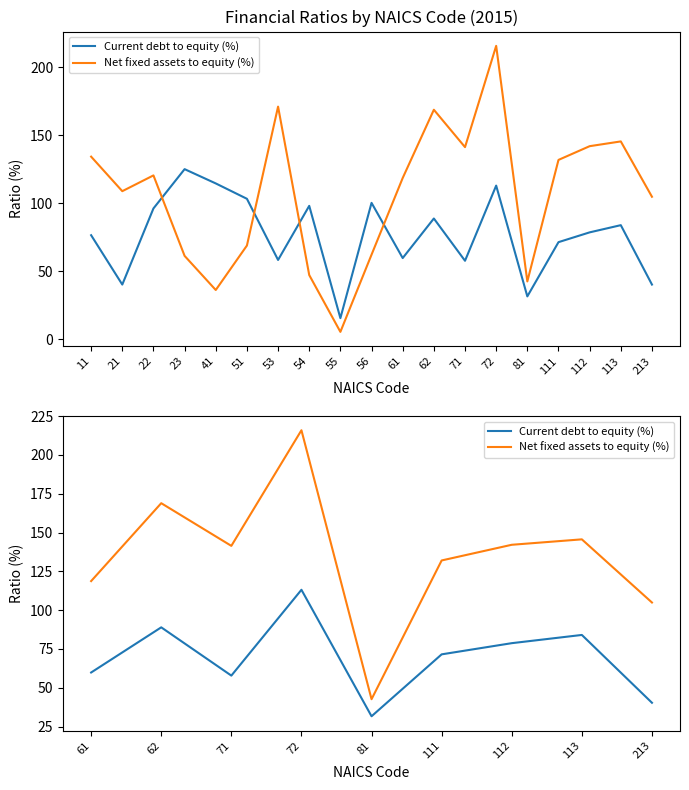

List the series in order of their peak value, lowest first.

Current debt to equity (%), Net fixed assets to equity (%)